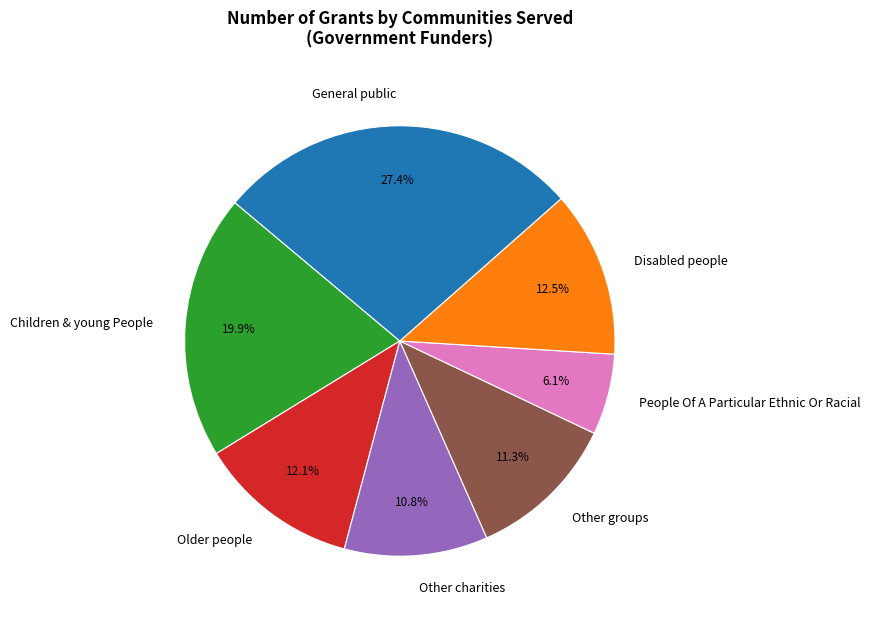

Is there any slice that represents more than half of the pie?

No